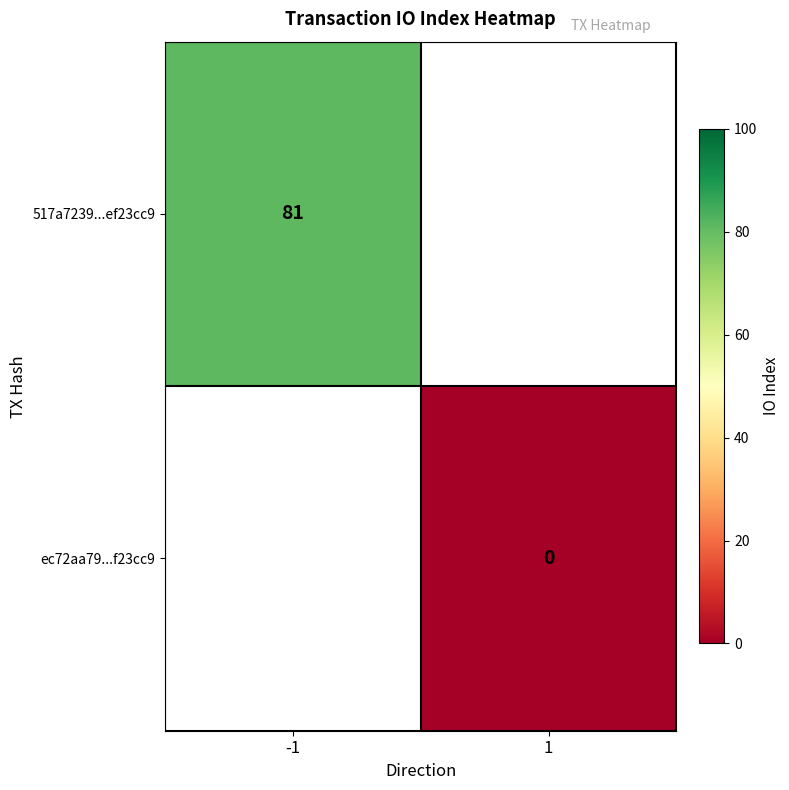

The value of 517a7239...ef23cc9 at -1 is 81. True or false?

True